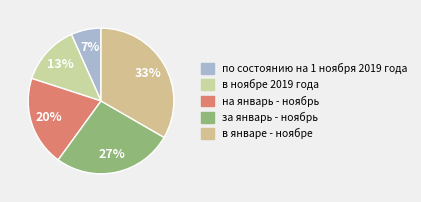

What is the smallest slice in the pie chart?

по состоянию на 1 ноября 2019 года